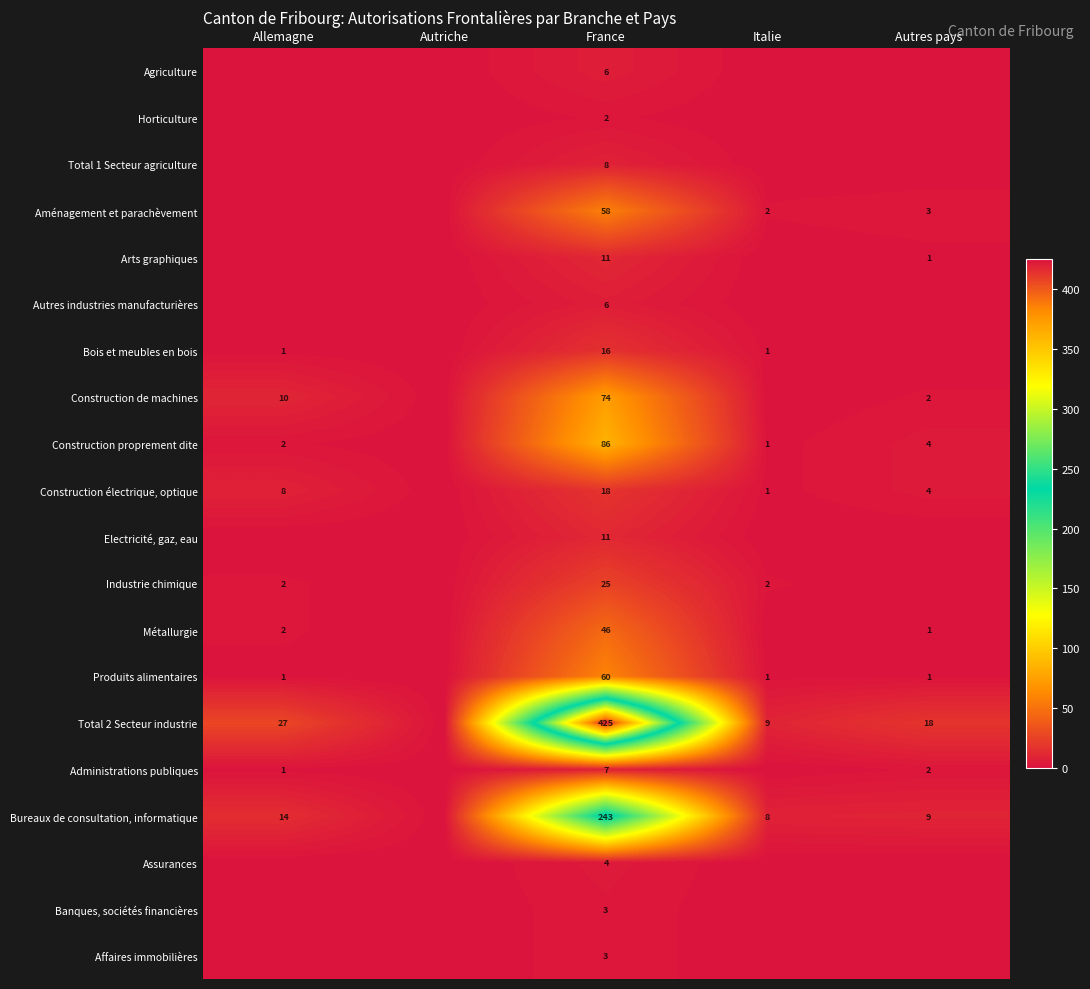

What is the difference between the Construction de machines values at France and Allemagne?

64